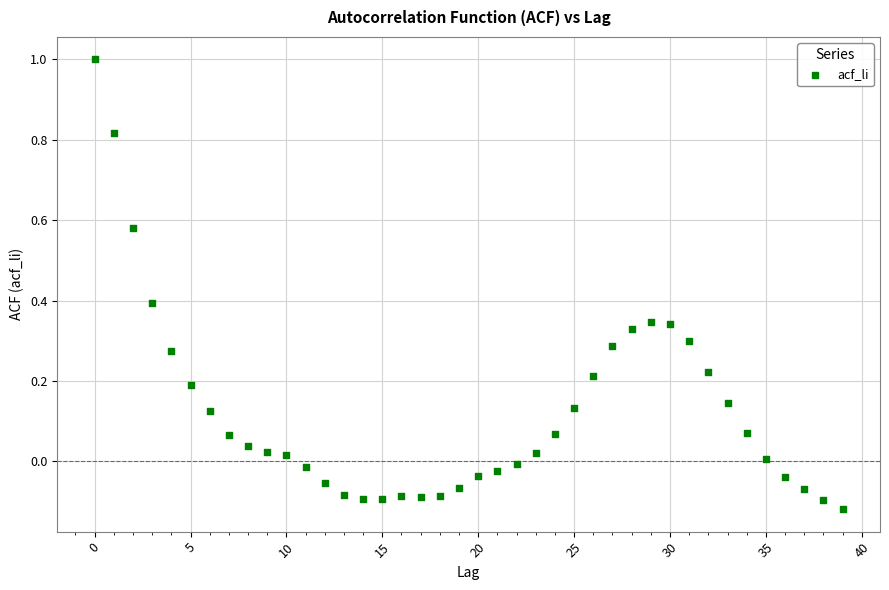

What is the range of Y values (max minus min)?

1.1